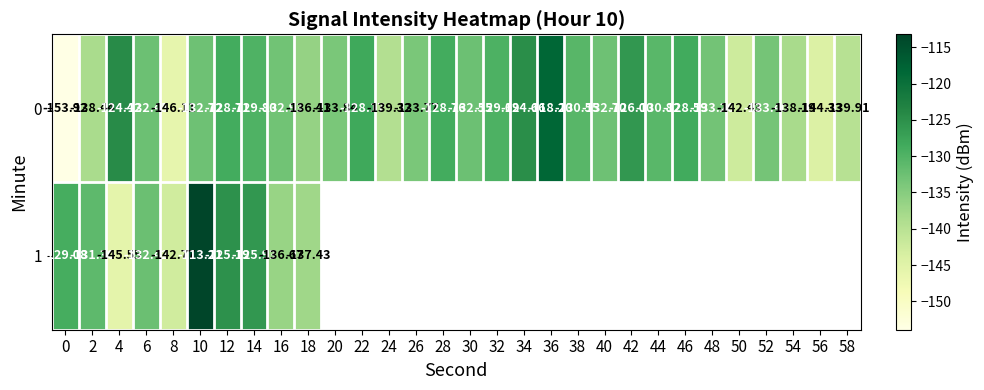

Is the value of 1 at 0 greater than the value of 0 at 30?

Yes